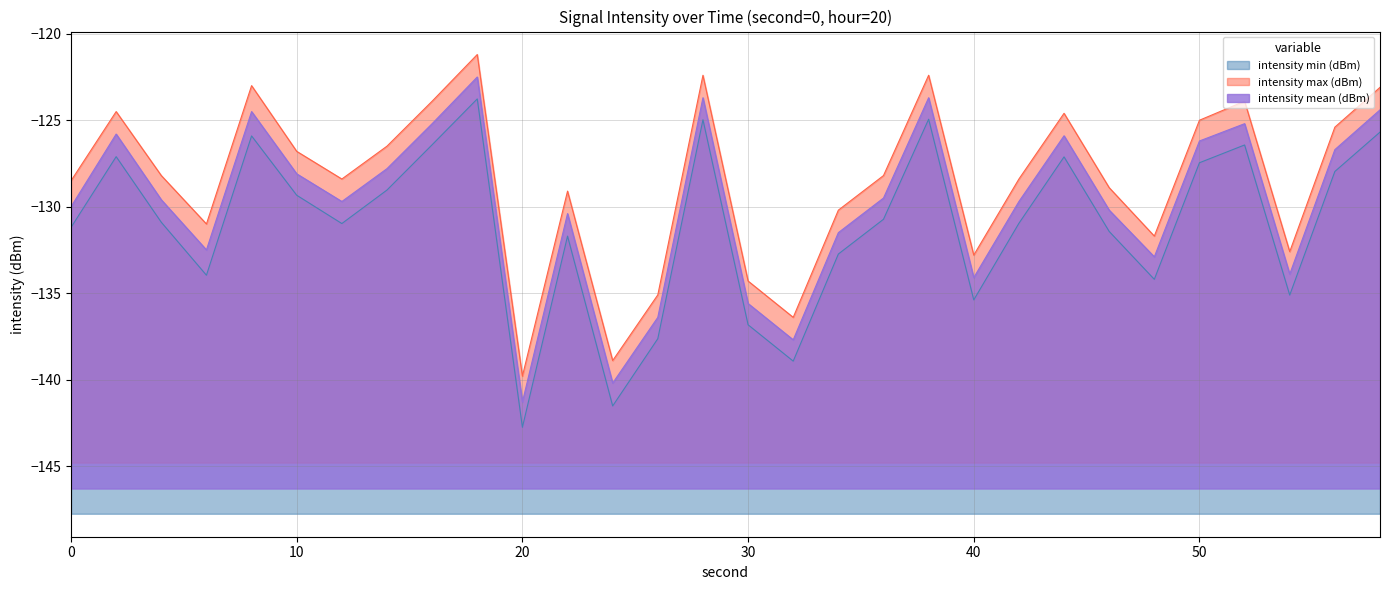

Reading left to right, list all the values displayed in this chart.

intensity min (dBm): -131.2	-127.1	-130.9	-134.0	-125.9	-129.3	-131.0	-129.0	-126.4	-123.8	-142.8	-131.7	-141.5	-137.6	-125.0	-136.8	-138.9	-132.7	-130.7	-124.9	-135.4	-131.0	-127.1	-131.4	-134.2	-127.5	-126.4	-135.1	-128.0	-125.7
intensity max (dBm): -128.5	-124.5	-128.2	-131.0	-123.0	-126.8	-128.4	-126.5	-123.9	-121.2	-139.8	-129.1	-138.9	-135.1	-122.4	-134.3	-136.4	-130.2	-128.2	-122.4	-132.8	-128.4	-124.6	-128.9	-131.7	-125.0	-123.9	-132.6	-125.4	-123.1
intensity mean (dBm): -130.0	-125.8	-129.6	-132.5	-124.5	-128.1	-129.7	-127.8	-125.2	-122.5	-141.3	-130.4	-140.2	-136.4	-123.7	-135.6	-137.7	-131.5	-129.5	-123.7	-134.1	-129.7	-125.9	-130.2	-132.9	-126.2	-125.2	-133.9	-126.7	-124.4